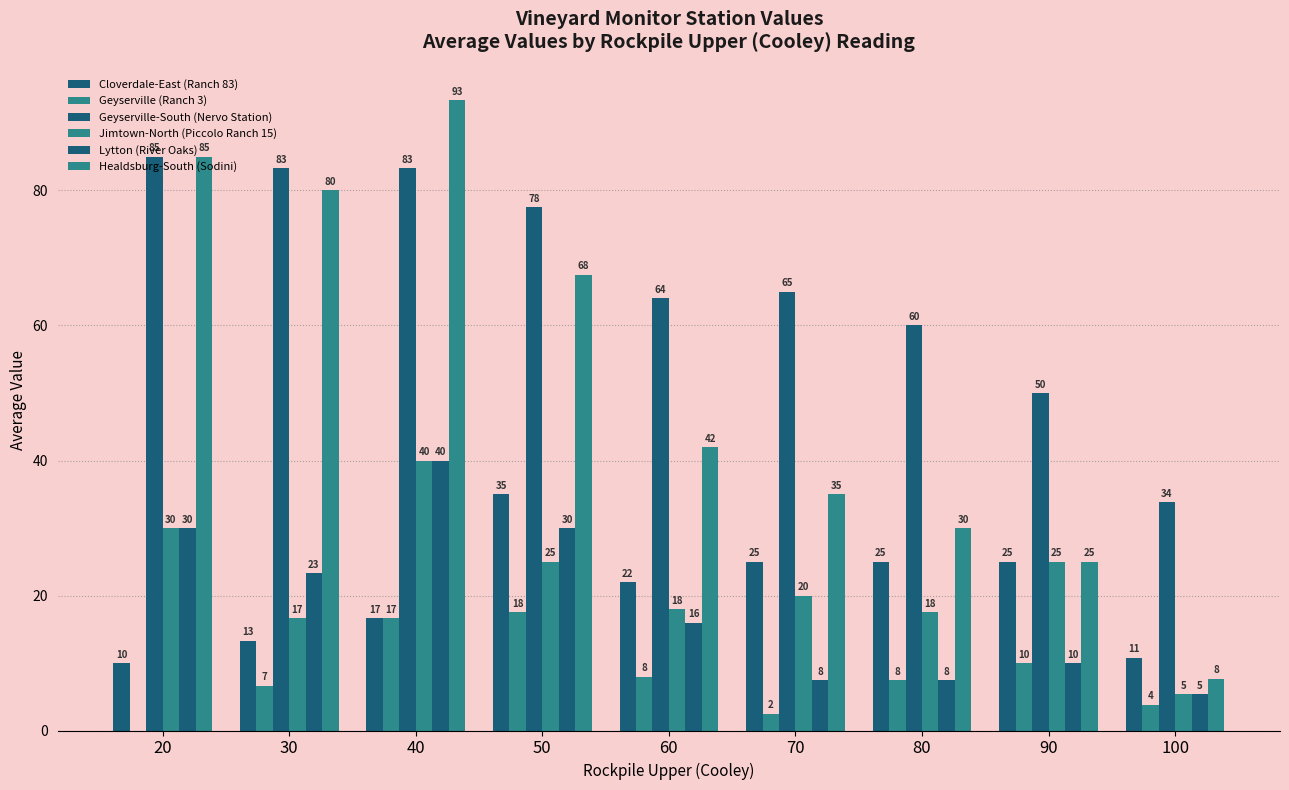

Reading left to right, transcribe all the data shown in this chart.

Cloverdale-East (Ranch 83): 20=10.0	30=13.3	40=16.7	50=35.0	60=22.0	70=25.0	80=25.0	90=25.0	100=10.8
Geyserville (Ranch 3): 20=0.0	30=6.7	40=16.7	50=17.5	60=8.0	70=2.5	80=7.5	90=10.0	100=3.8
Geyserville-South (Nervo Station): 20=85.0	30=83.3	40=83.3	50=77.5	60=64.0	70=65.0	80=60.0	90=50.0	100=33.8
Jimtown-North (Piccolo Ranch 15): 20=30.0	30=16.7	40=40.0	50=25.0	60=18.0	70=20.0	80=17.5	90=25.0	100=5.4
Lytton (River Oaks): 20=30.0	30=23.3	40=40.0	50=30.0	60=16.0	70=7.5	80=7.5	90=10.0	100=5.4
Healdsburg-South (Sodini): 20=85.0	30=80.0	40=93.3	50=67.5	60=42.0	70=35.0	80=30.0	90=25.0	100=7.7